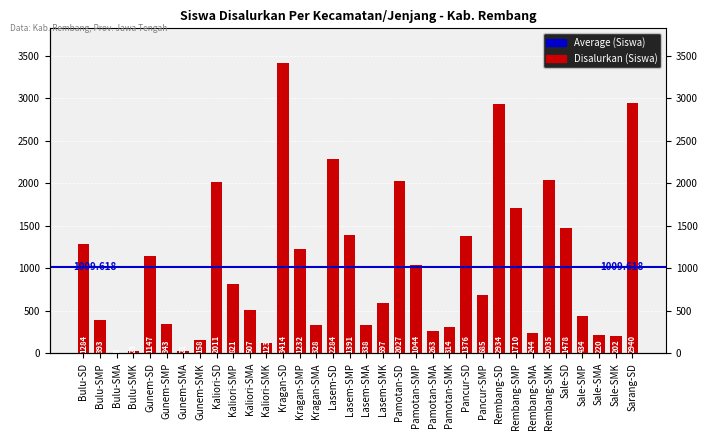

What is the maximum value shown in the chart?

3414